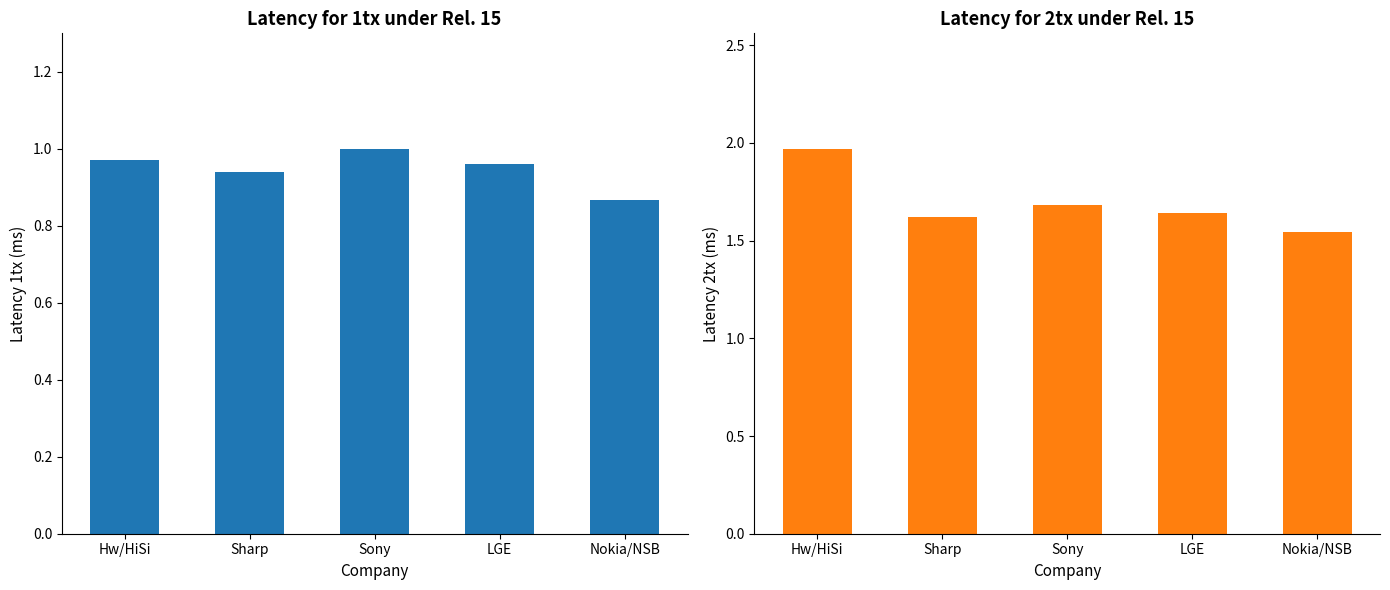

At which label does latency for 1tx (ms) reach its peak?

Sony